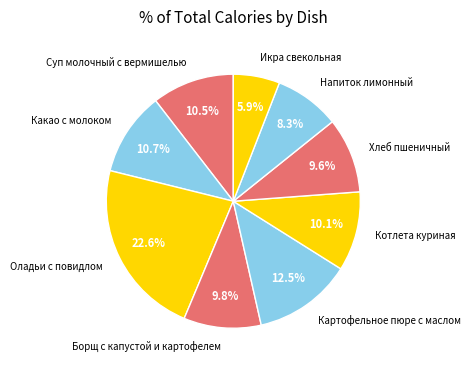

Combined, what portion of the pie is Котлета куриная and Какао с молоком?

20.8%